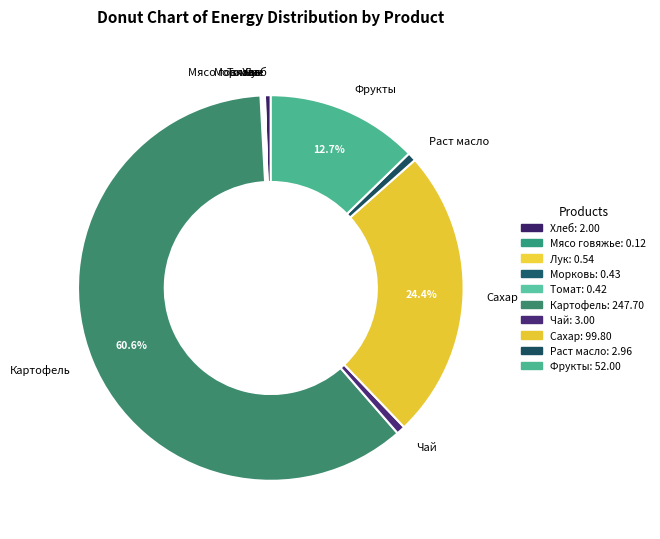

To the nearest percent, what is the difference between the largest and smallest slice percentages?

61%